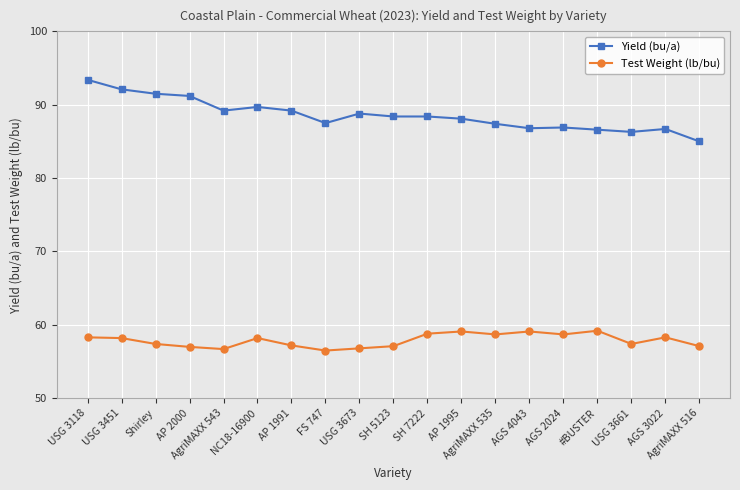

Which series has the largest total across all categories?

Yield (bu/a)